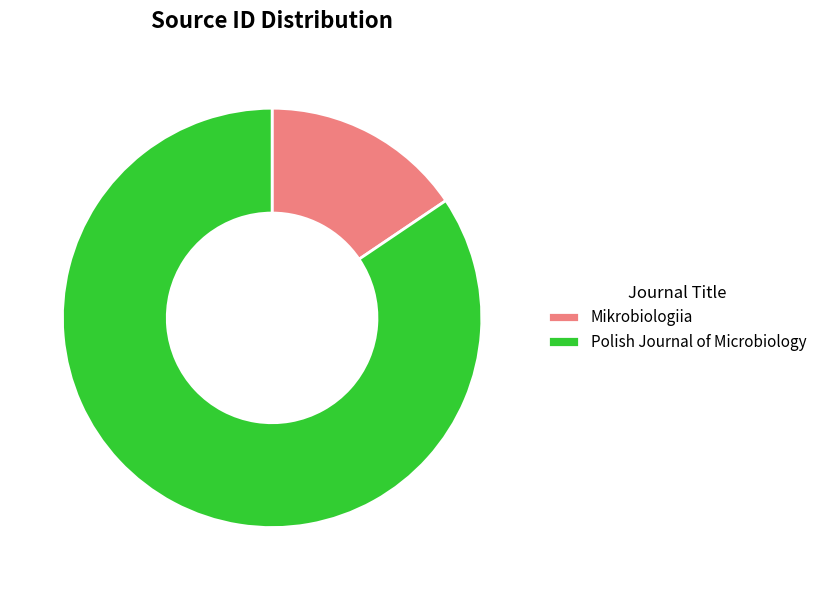

Which slice represents more than half of the pie?

Polish Journal of Microbiology